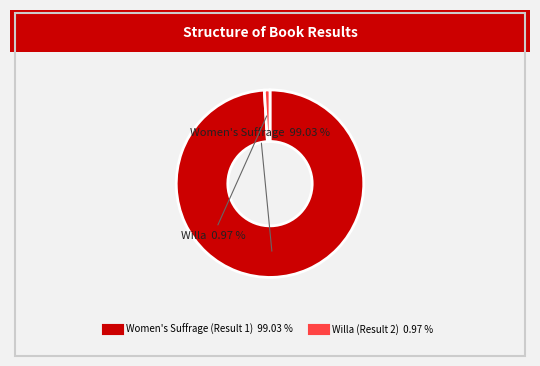

What is the majority slice?

Women's Suffrage (Result 1)